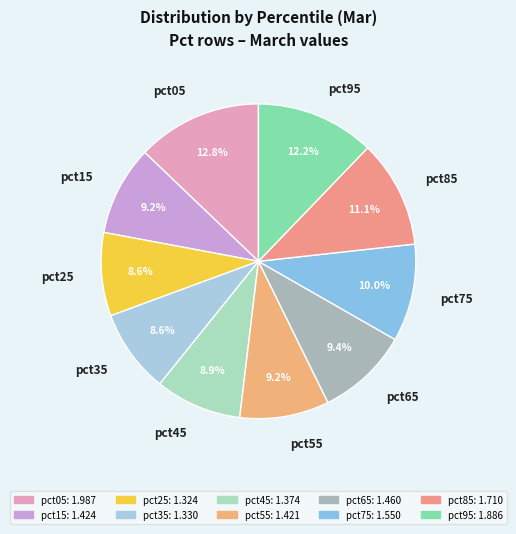

Which has a higher value, pct85 or pct05?

pct05